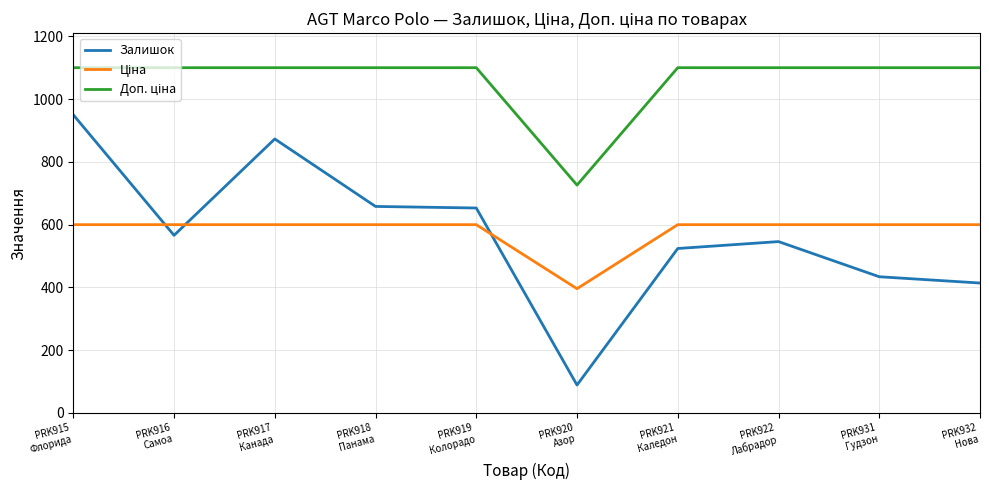

What is the difference between the second highest and second lowest values in the Залишок series?

459.0